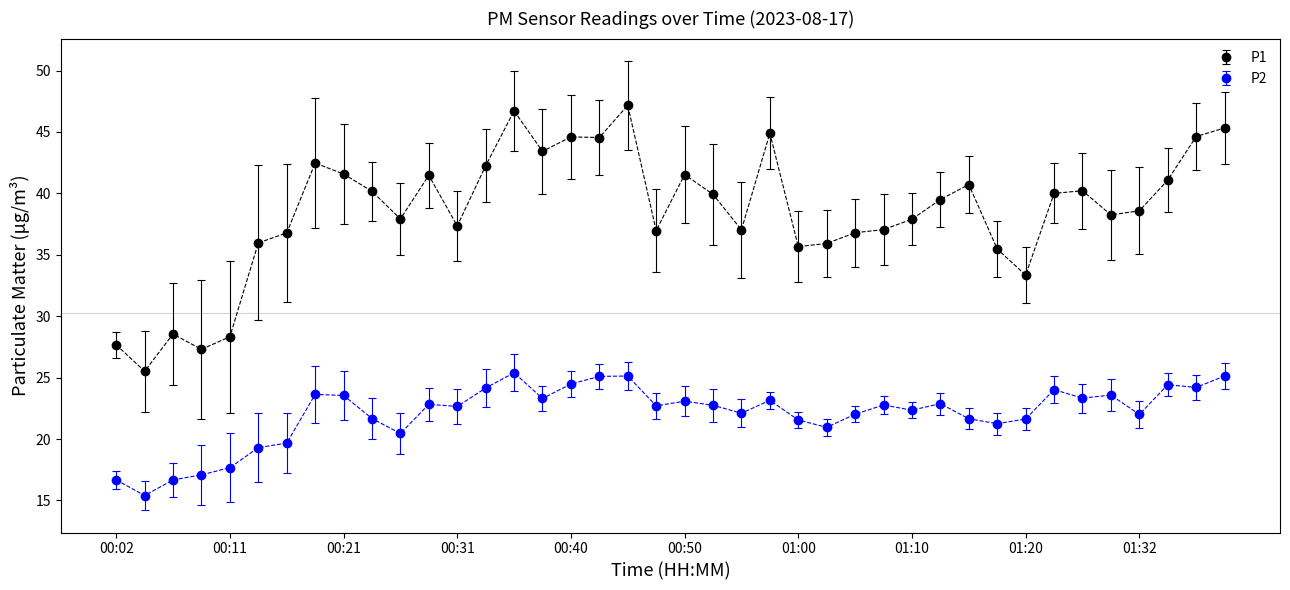

Count the number of categories in the chart.

40